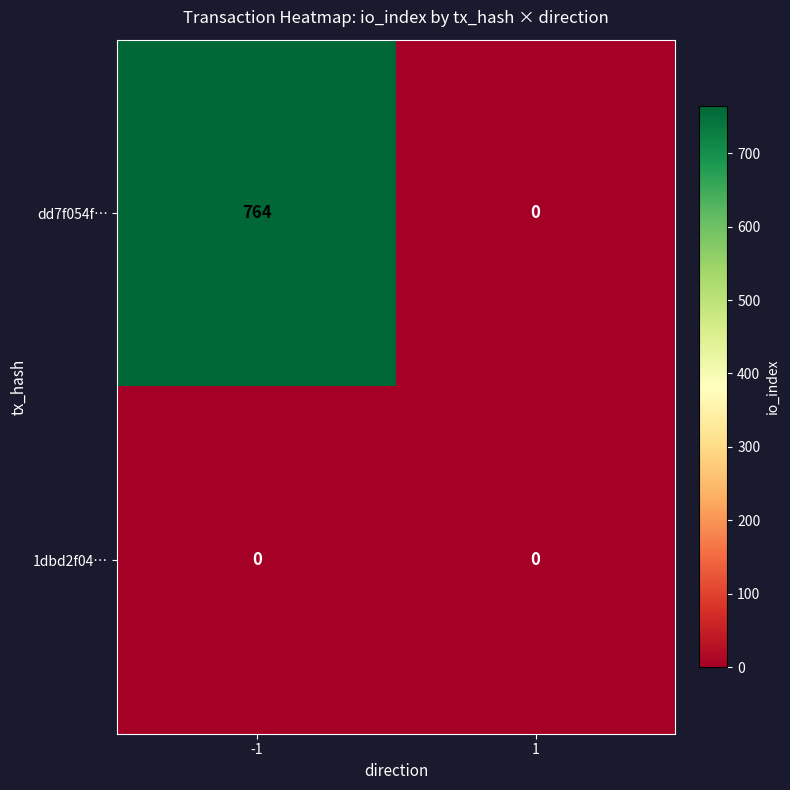

Reading left to right, extract all data points from this chart.

dd7f054f…: -1=764	1=0
1dbd2f04…: -1=0	1=0